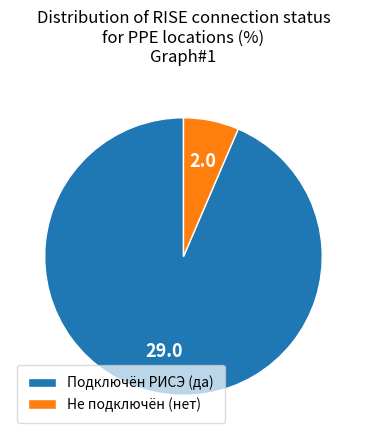

How many slices are in this pie chart?

2